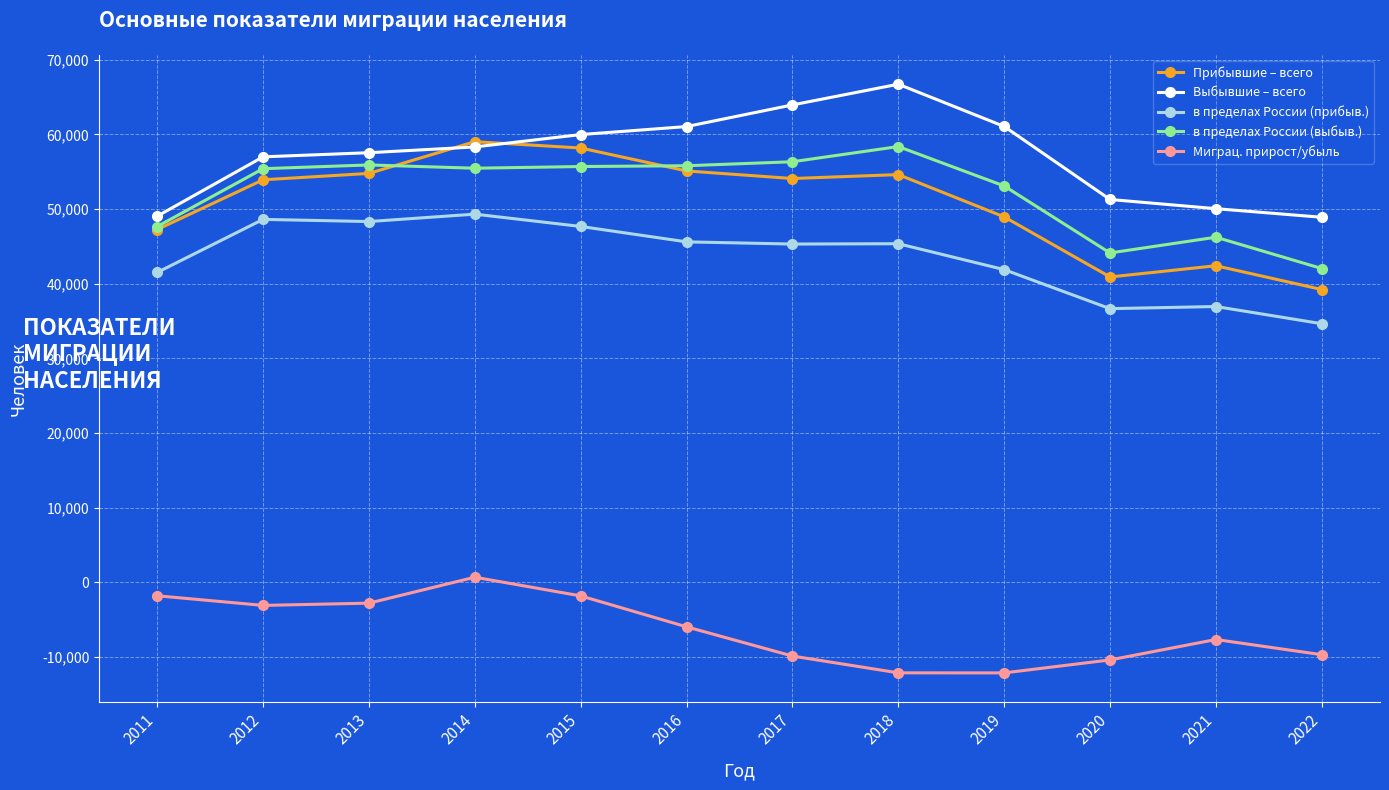

True or false: Прибывшие – всего and Миграц. прирост/убыль intersect in this chart.

False